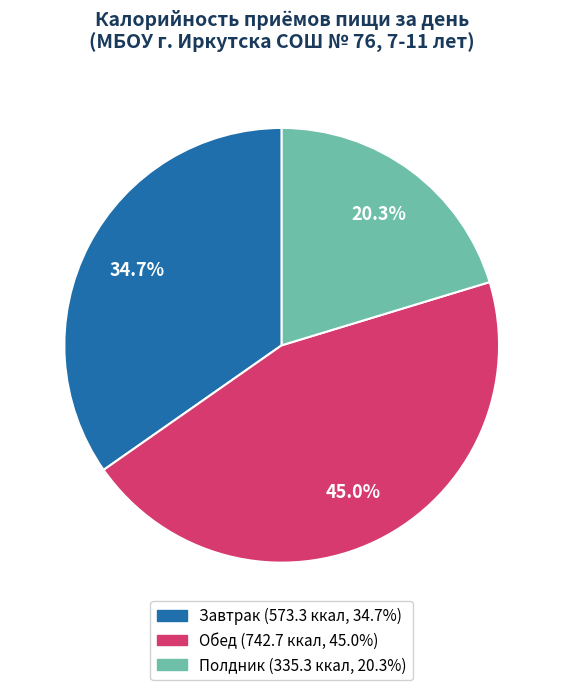

What percentage is the Обед slice, to the nearest percent?

45%